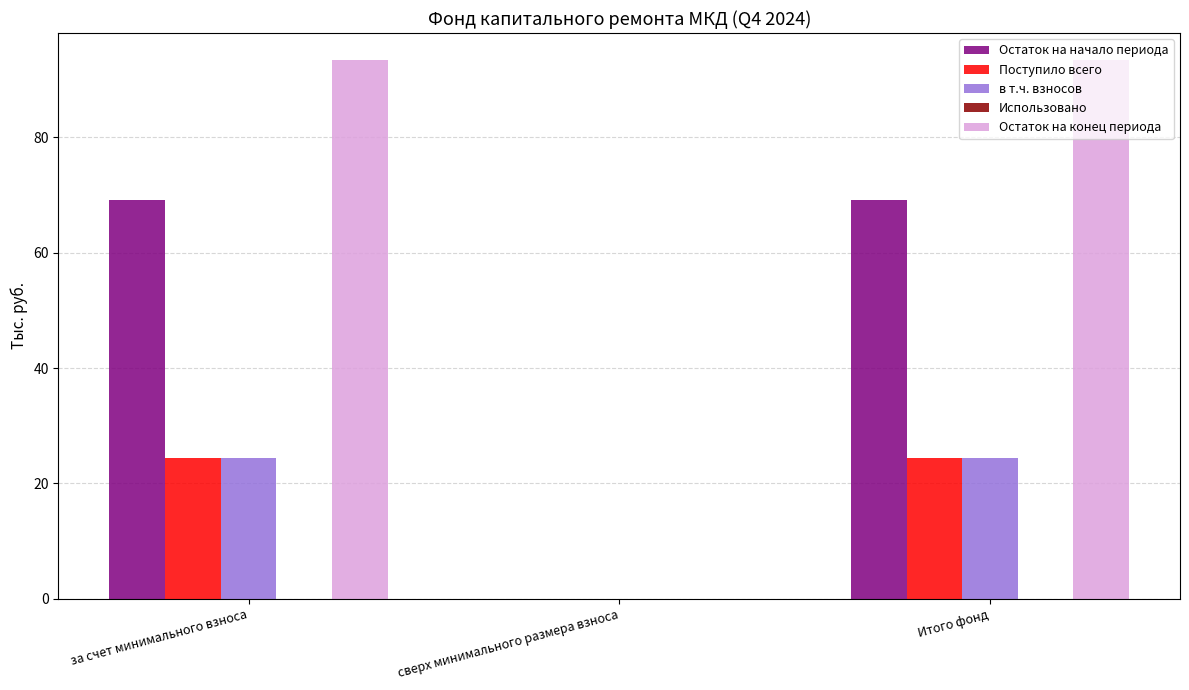

The Остаток на конец периода series shows 43.0 at сверх минимального размера взноса. True or false?

False